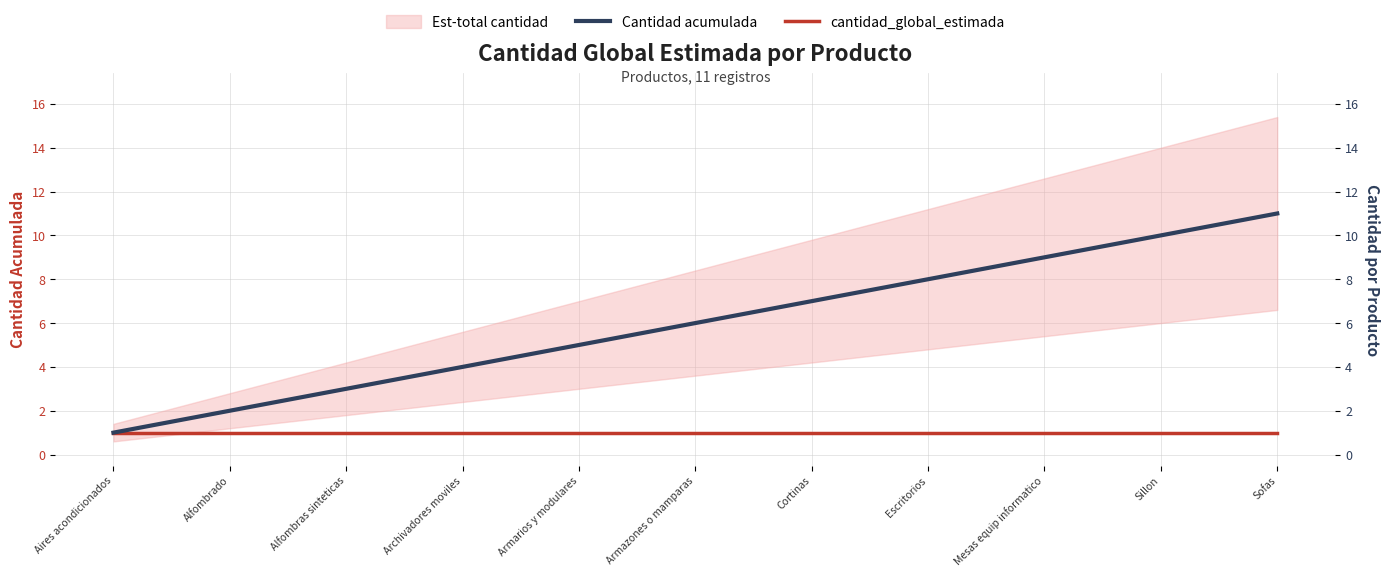

Is the value of Cantidad acumulada at Mesas equip informatico greater than the value of cantidad_global_estimada at Armarios y modulares?

Yes